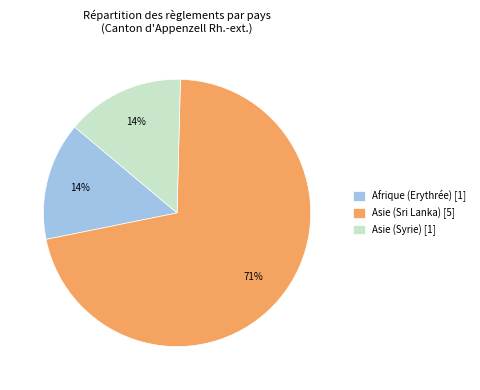

Does any single category account for the majority?

Yes